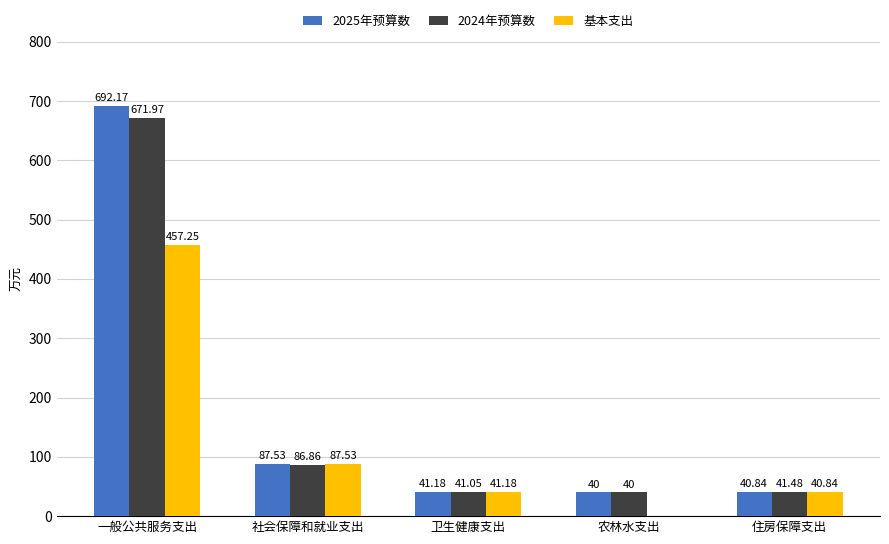

Between 一般公共服务支出 and 社会保障和就业支出, which series saw the biggest shift?

2025年预算数